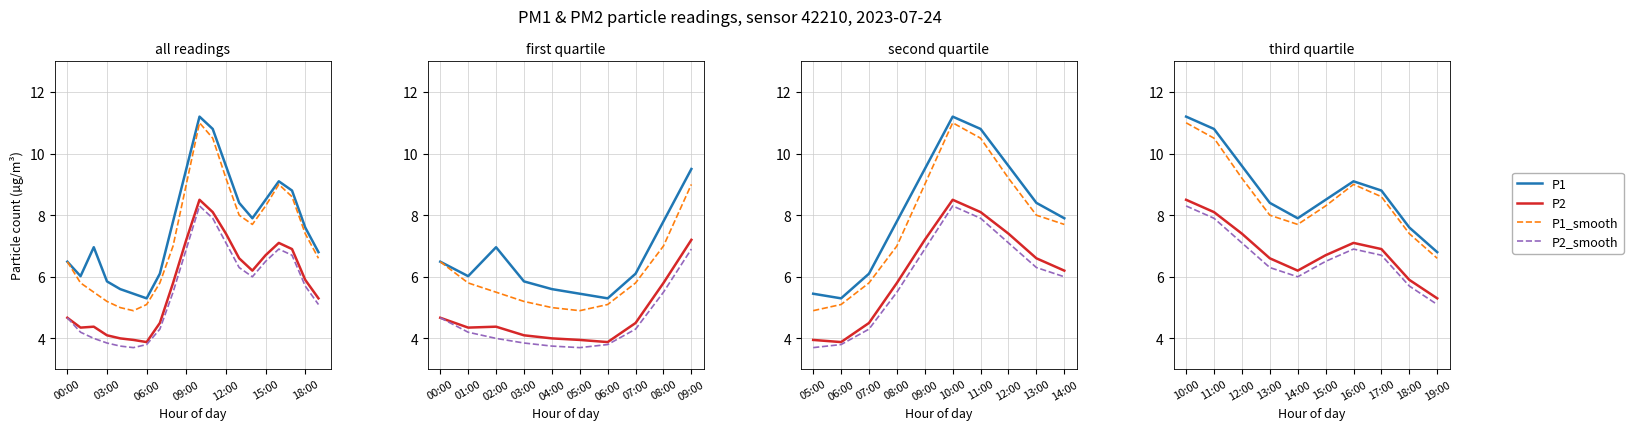

True or false: P2 and P1 cross at least once.

False